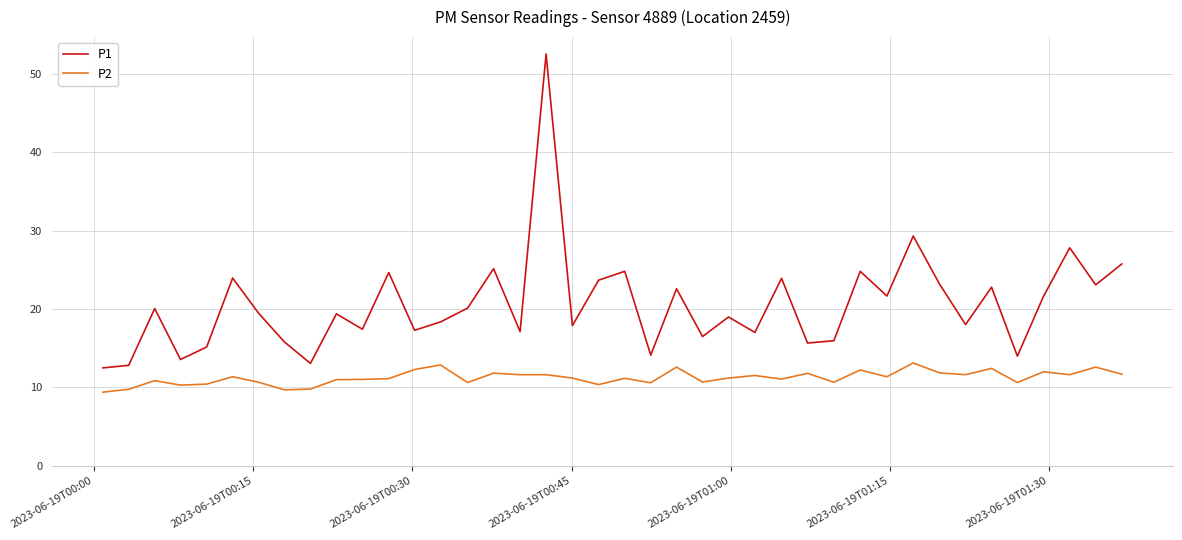

Which series has the largest range (max minus min)?

P1